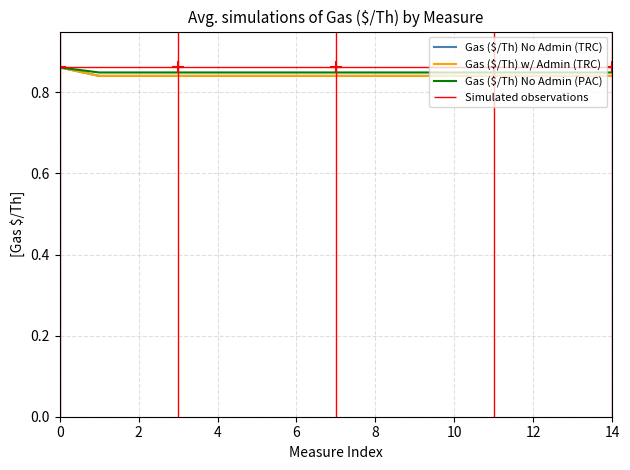

What is the sum of the Gas ($/Th) No Admin (PAC) values at 14 and 12?

1.7